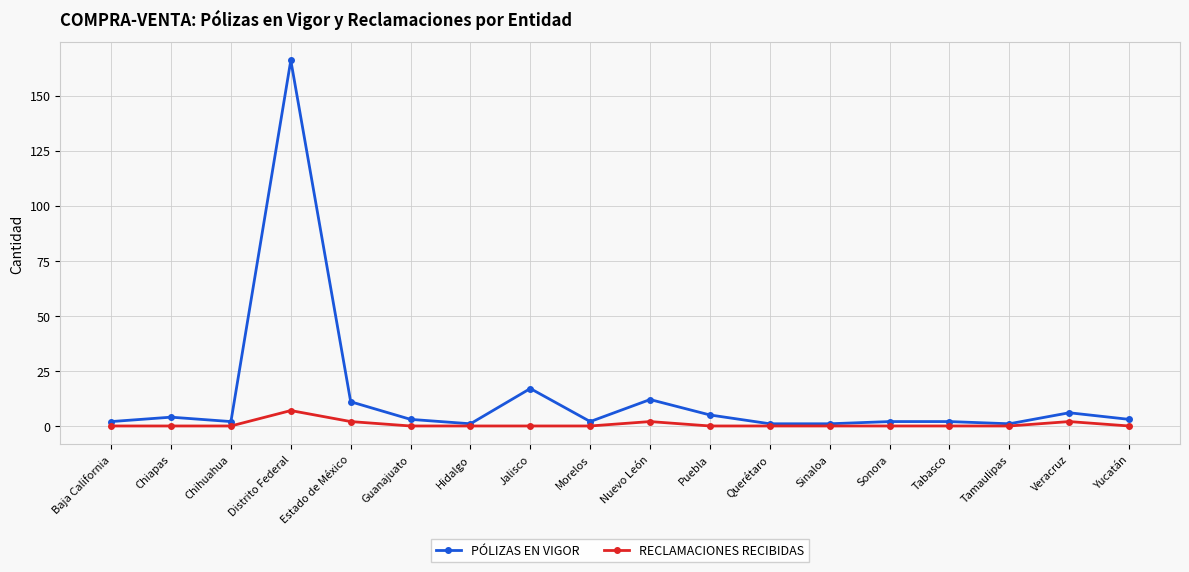

Count the number of data series in this chart.

2